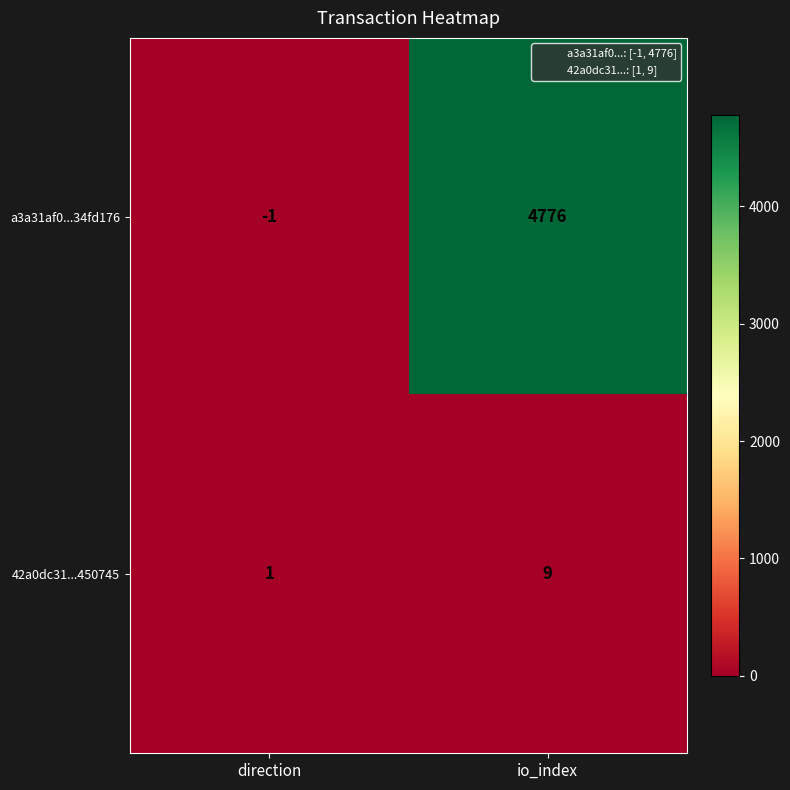

The 42a0dc31...450745 series shows 12 at io_index. True or false?

False